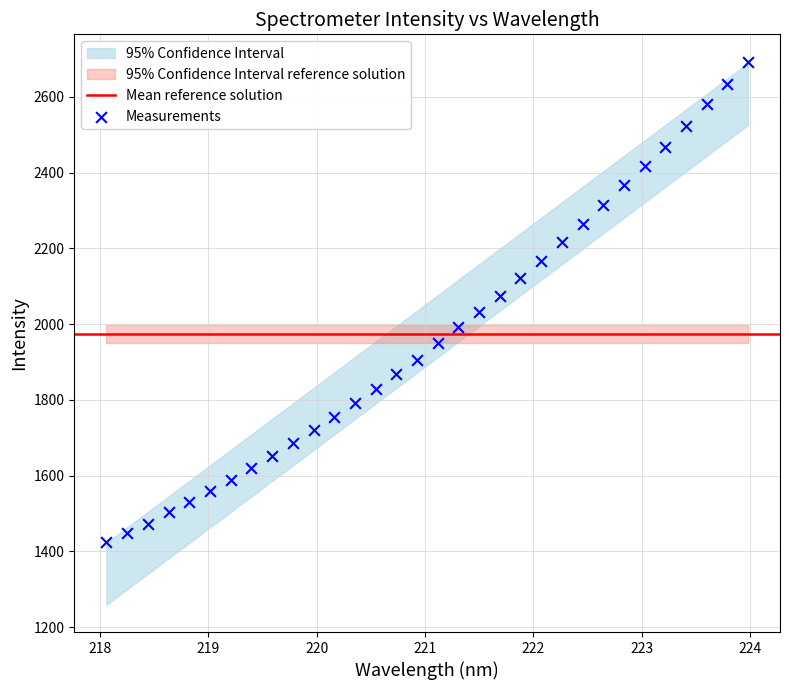

What is the range of Y values (max minus min)?

1269.4